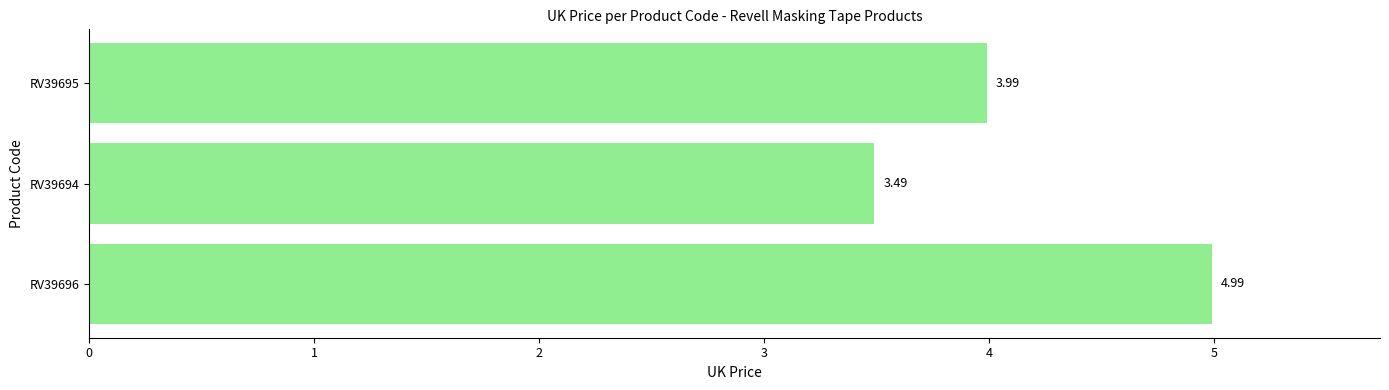

Which category has the lowest value across all series?

RV39694